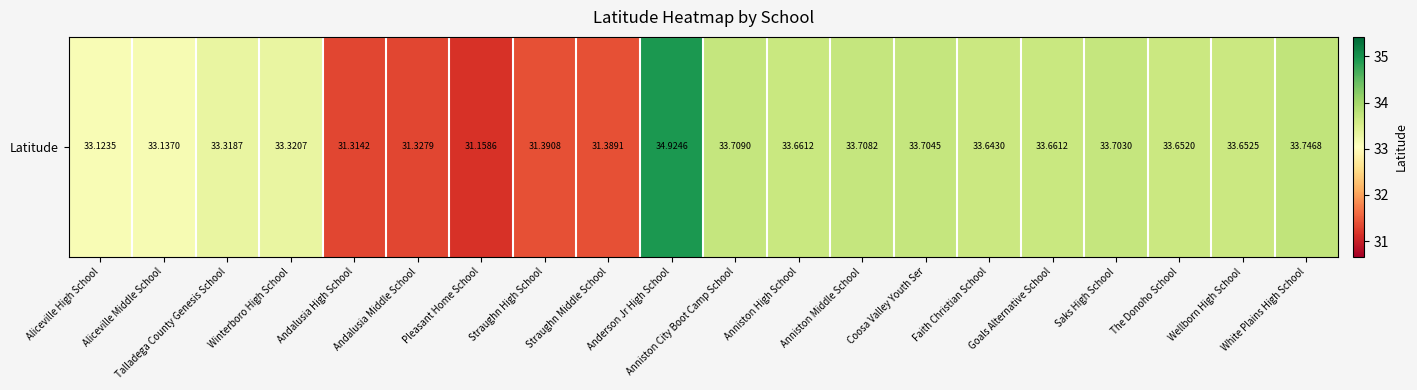

Rank the categories by value from highest to lowest.

Anderson Jr High School, White Plains High School, Anniston City Boot Camp School, Anniston Middle School, Coosa Valley Youth Ser, Saks High School, Anniston High School, Goals Alternative School, Wellborn High School, The Donoho School, Faith Christian School, Winterboro High School, Talladega County Genesis School, Aliceville Middle School, Aliceville High School, Straughn High School, Straughn Middle School, Andalusia Middle School, Andalusia High School, Pleasant Home School